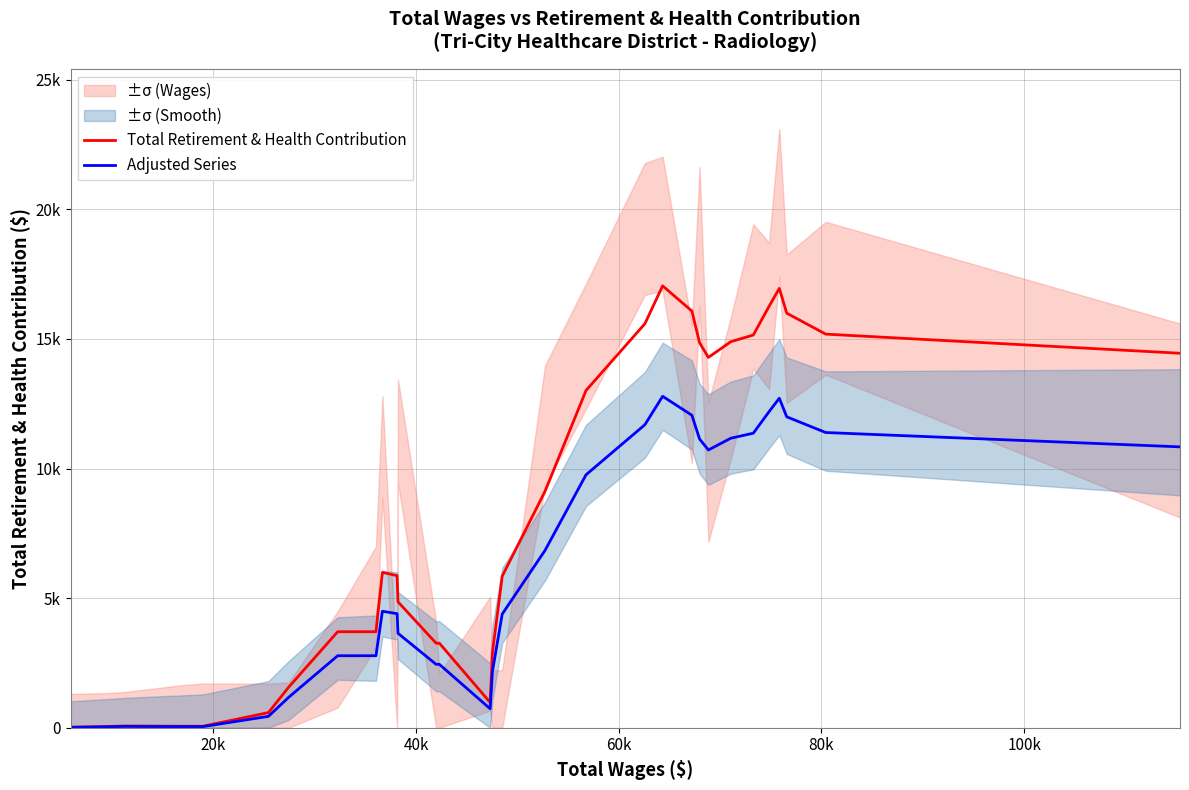

What is the maximum value shown in the chart?

17048.2